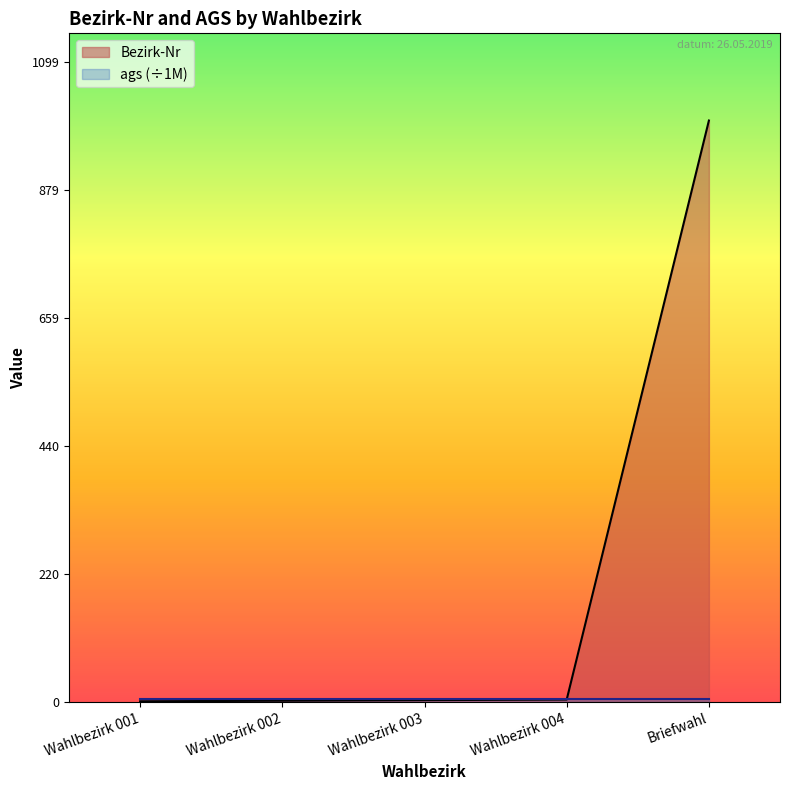

How many data points are less than 3?

2